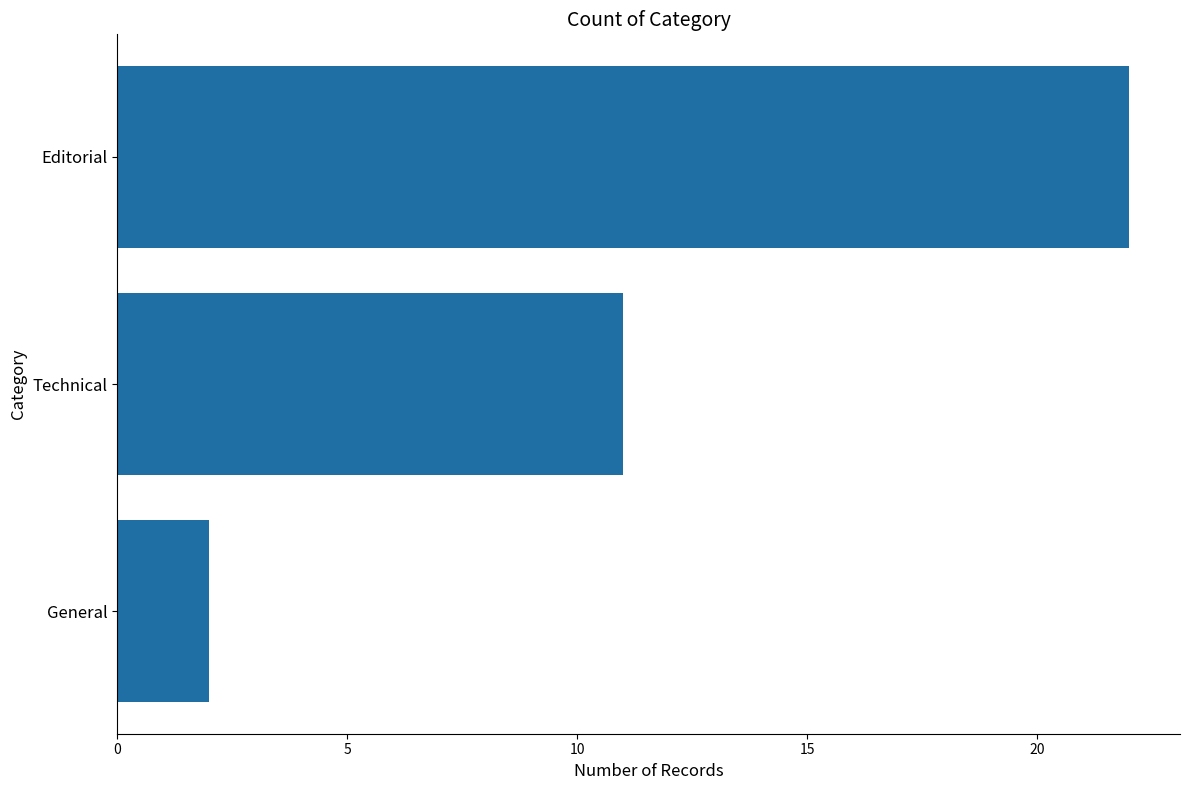

Which has a higher value, Technical or General?

Technical